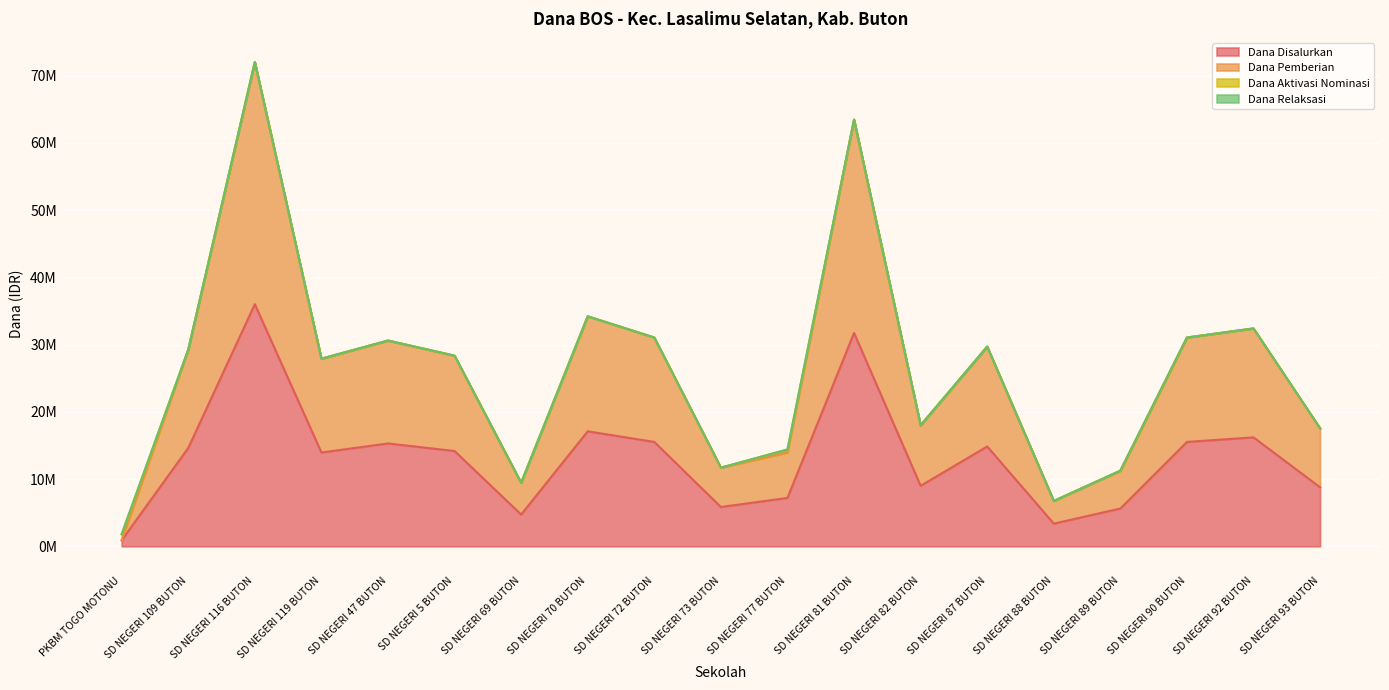

Does the chart display data point markers on the line(s)?

No